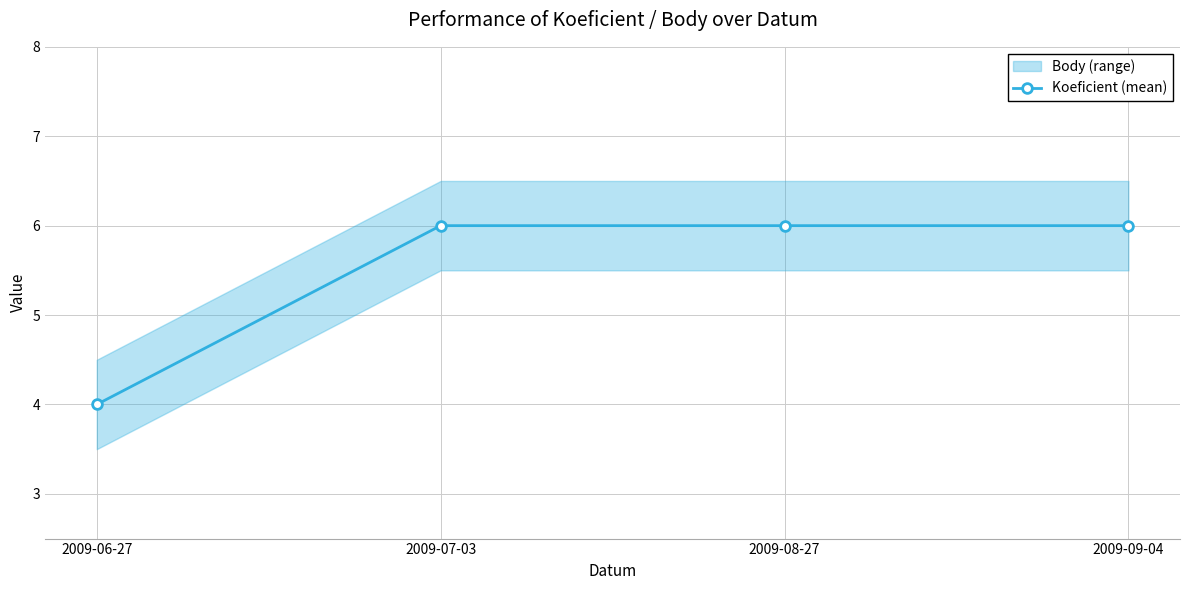

What is the change in value from 2009-06-27 to 2009-07-03?

+2